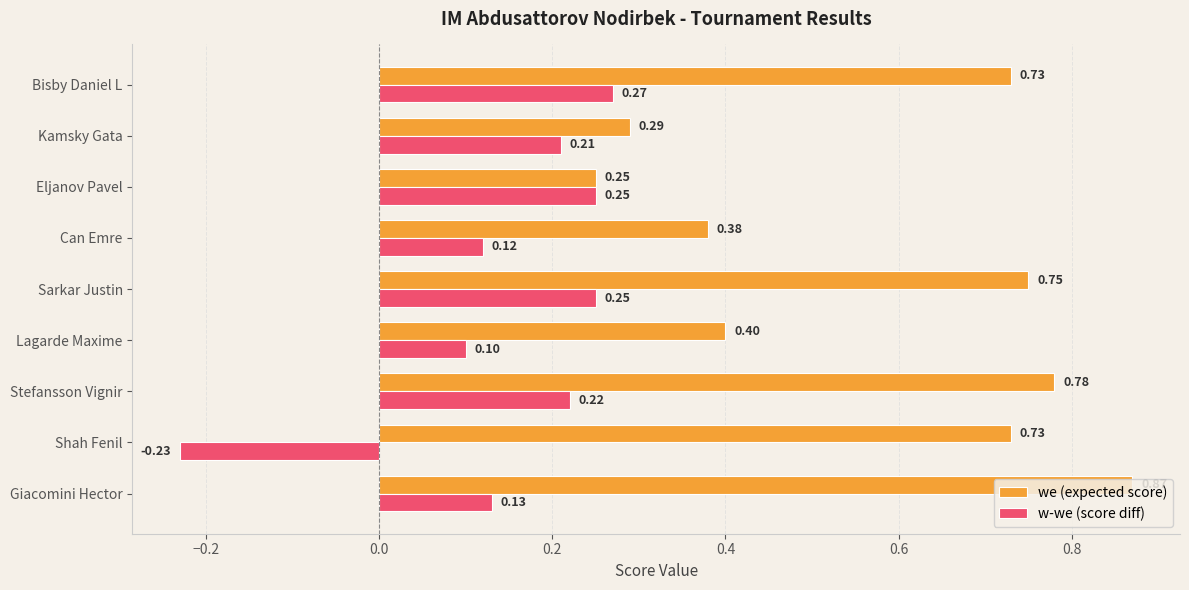

At which label is w-we (score diff) closest to 0?

Lagarde Maxime